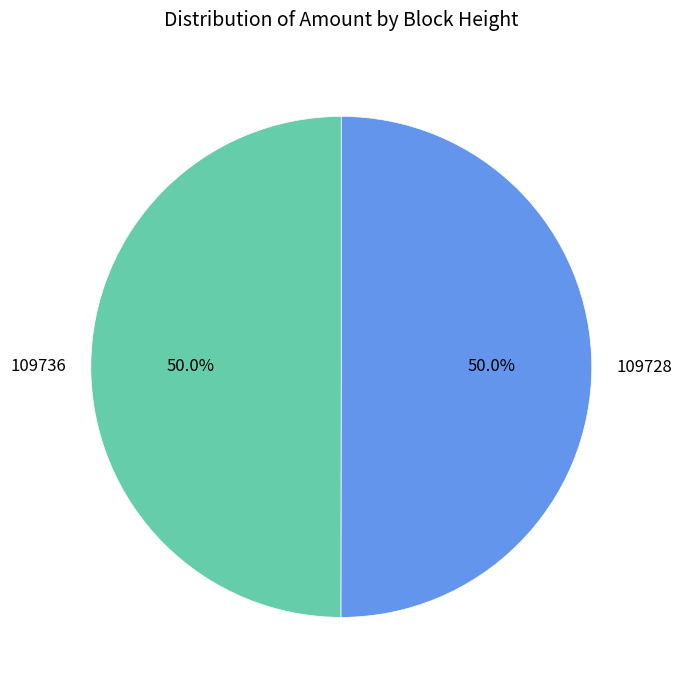

What percentage do 109728 and 109736 together represent?

100.0%